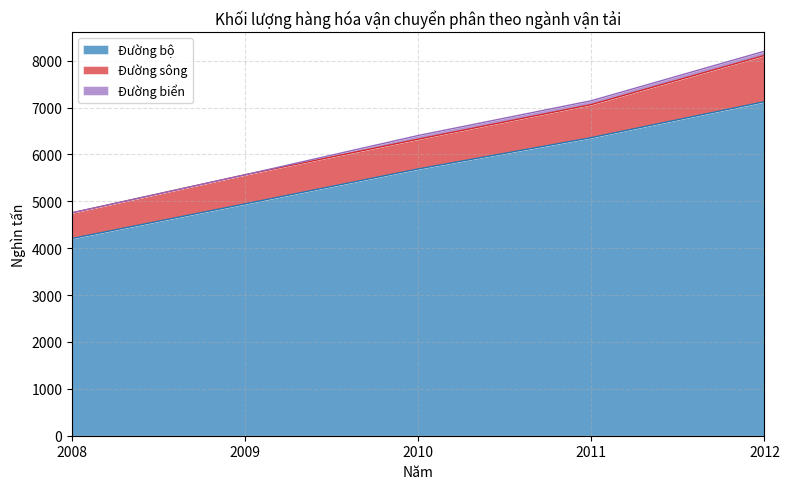

What is the total value across all series at 2011?

7147